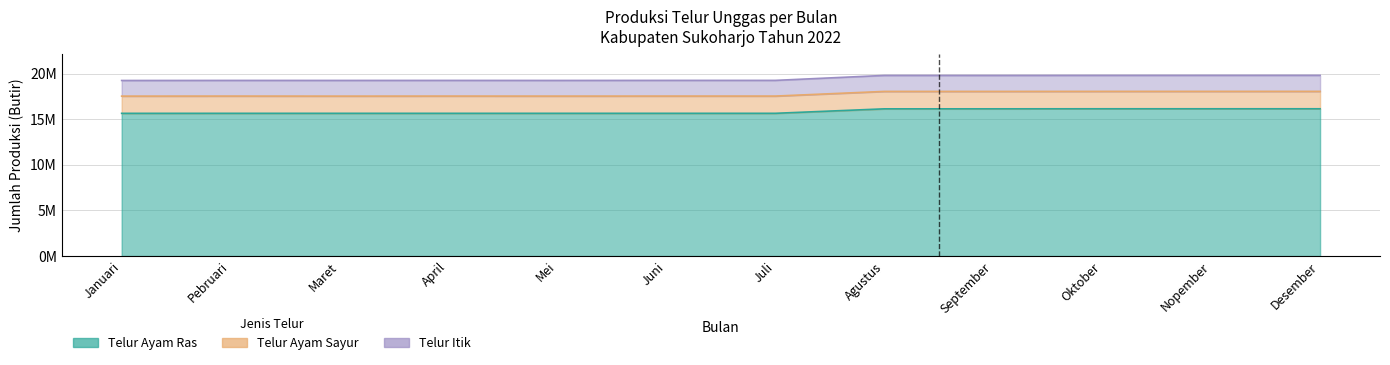

List the labels in order of Telur Ayam Ras value, smallest first.

Januari, Pebruari, April, Maret, Mei, Juli, Juni, Agustus, September, Oktober, Nopember, Desember